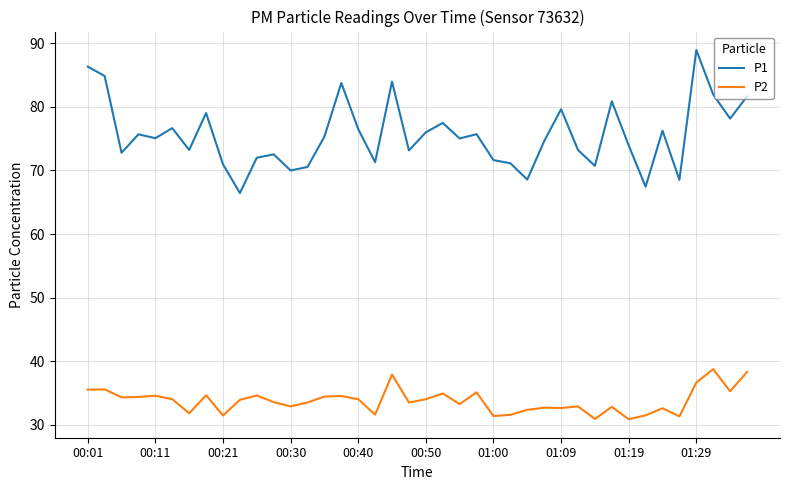

List the series in order of their peak value, highest first.

P1, P2